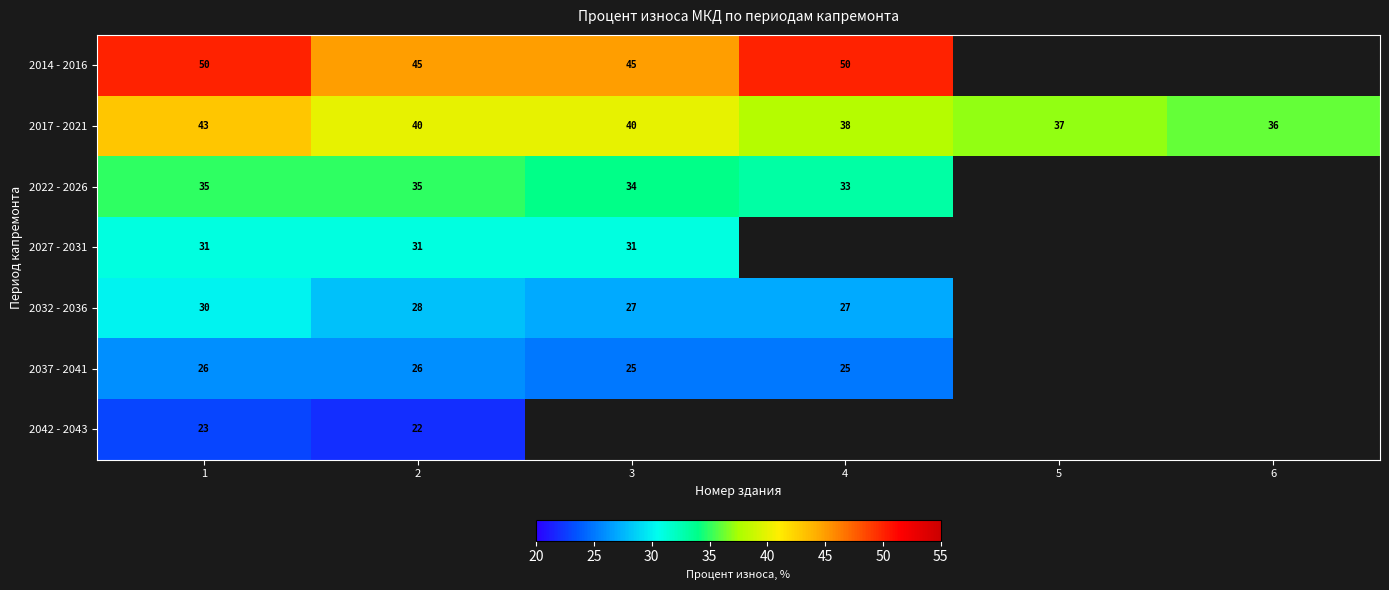

Is the value of 2014 - 2016 at 3 greater than the value of 2037 - 2041 at 4?

Yes